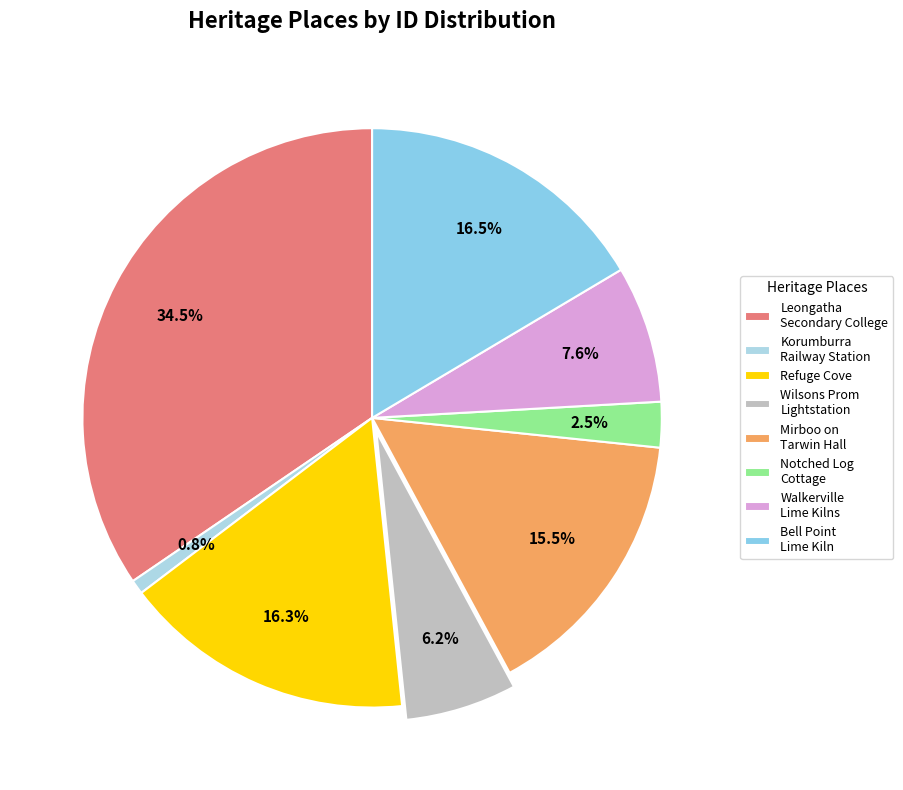

Is there any slice that represents more than half of the pie?

No